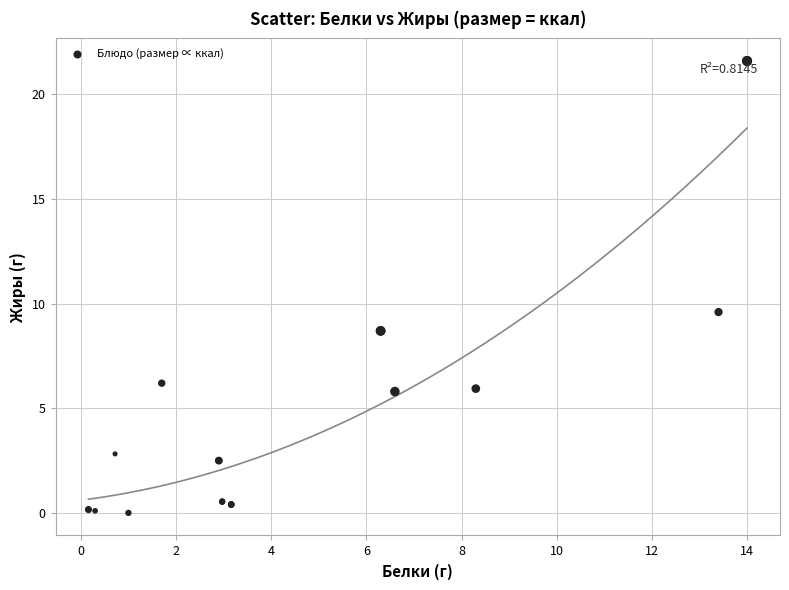

What Y value in the scatter plot is closest to 10?

9.6